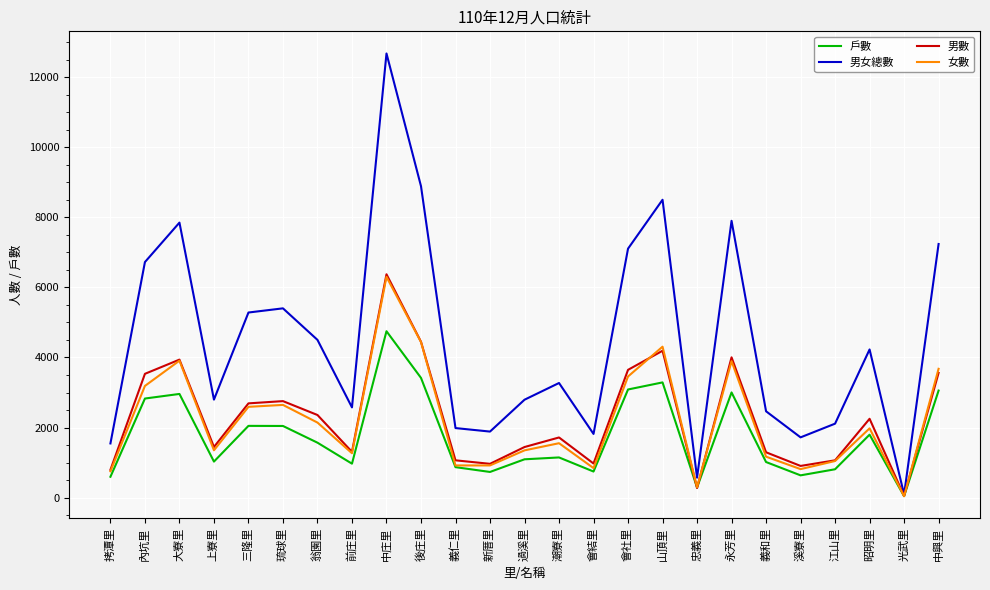

Which series has the widest spread of values?

男女總數